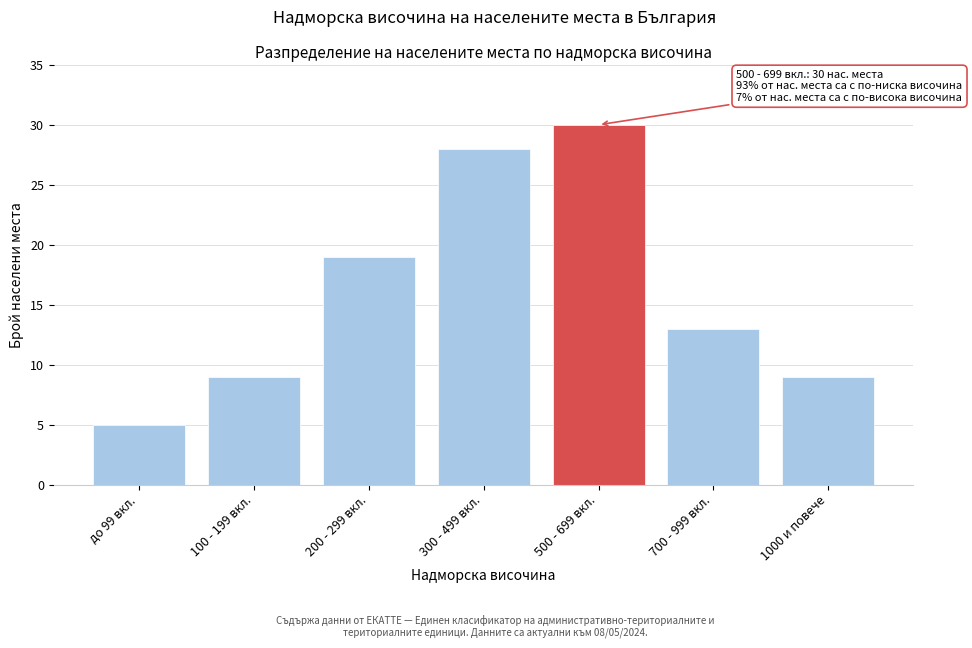

Reading left to right, extract all data points from this chart.

5	9	19	28	30	13	9